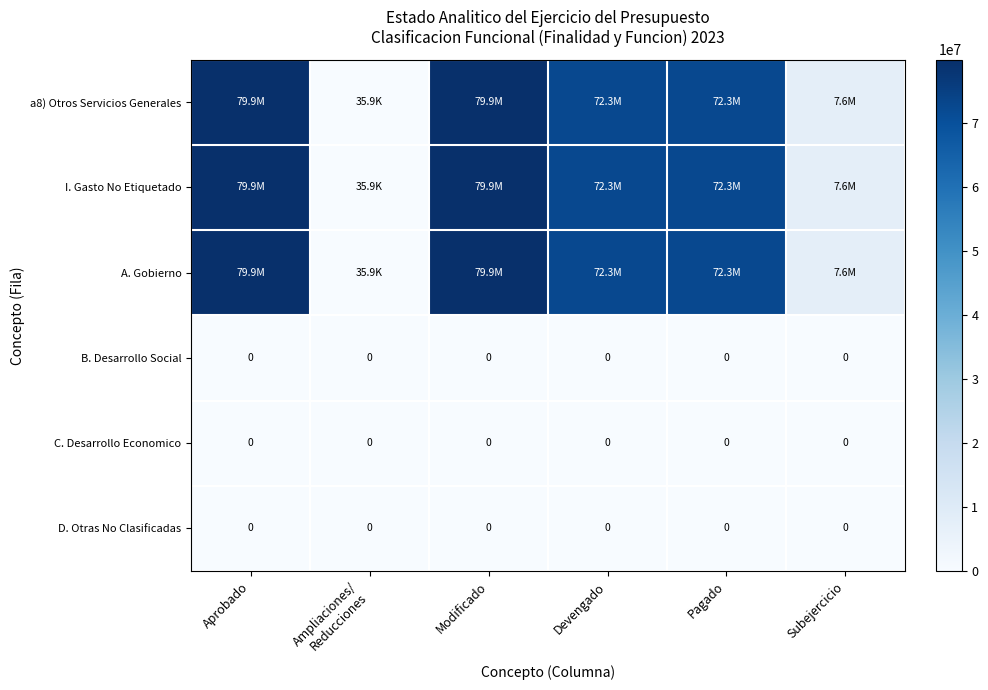

What is the total value across all series at Devengado?

216989656.6